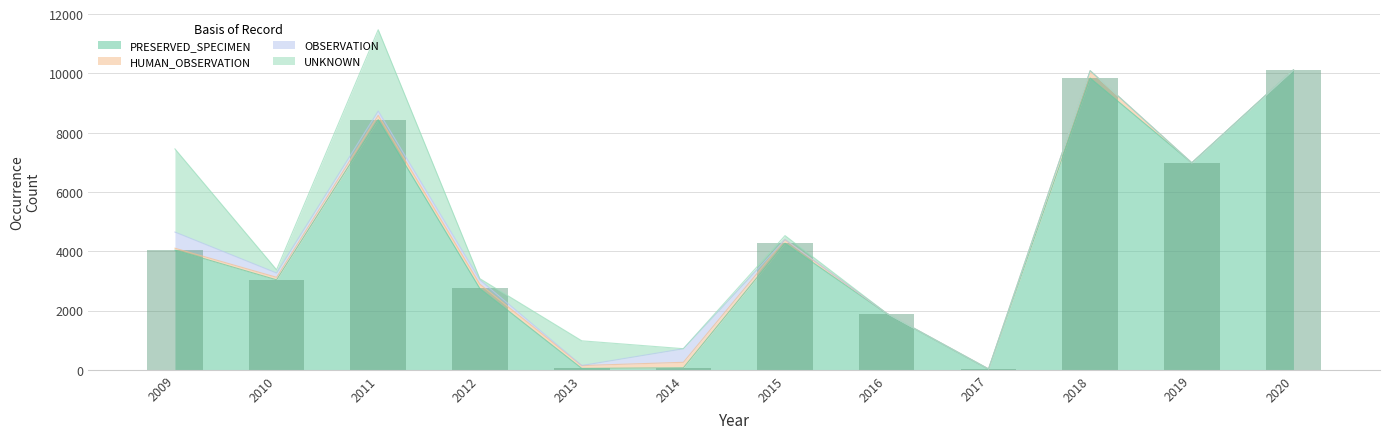

What are all the series names shown in the legend?

PRESERVED_SPECIMEN, HUMAN_OBSERVATION, OBSERVATION, UNKNOWN